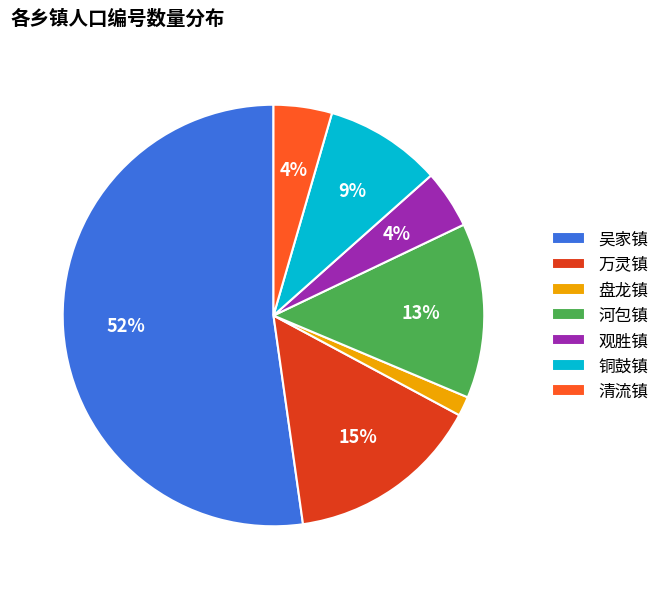

Do 吴家镇 and 铜鼓镇 together represent more than half of the pie?

Yes